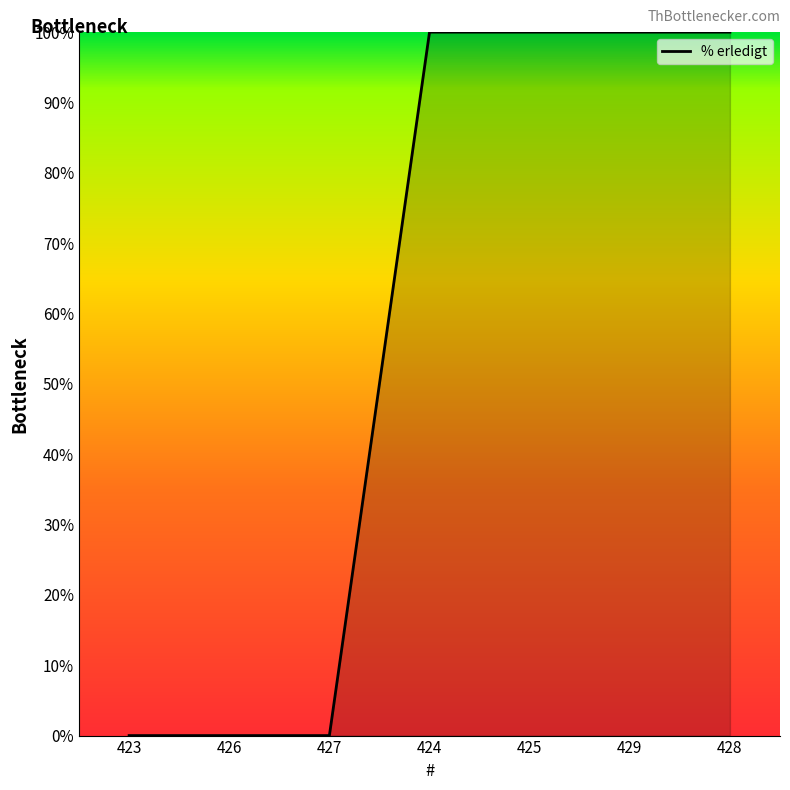

What is the average value?

57